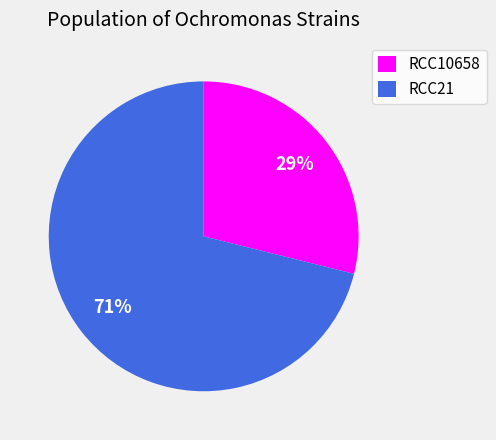

The RCC10658 slice represents 16% of the pie. True or false?

False